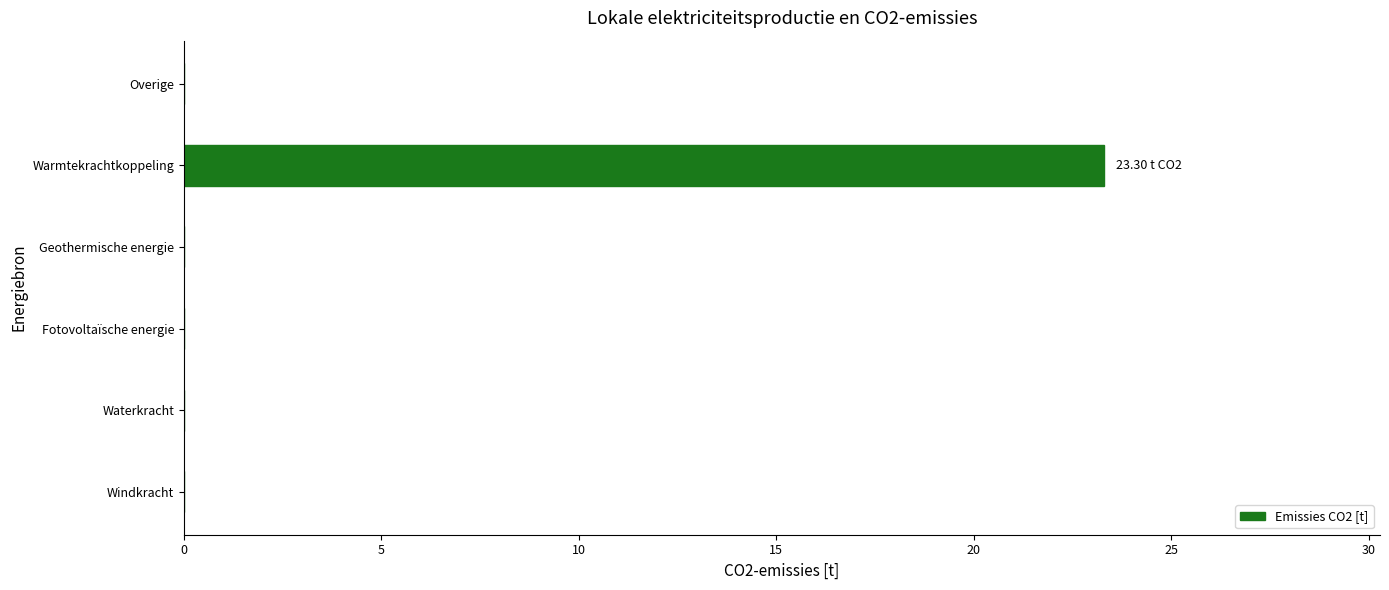

What is the average value?

3.9